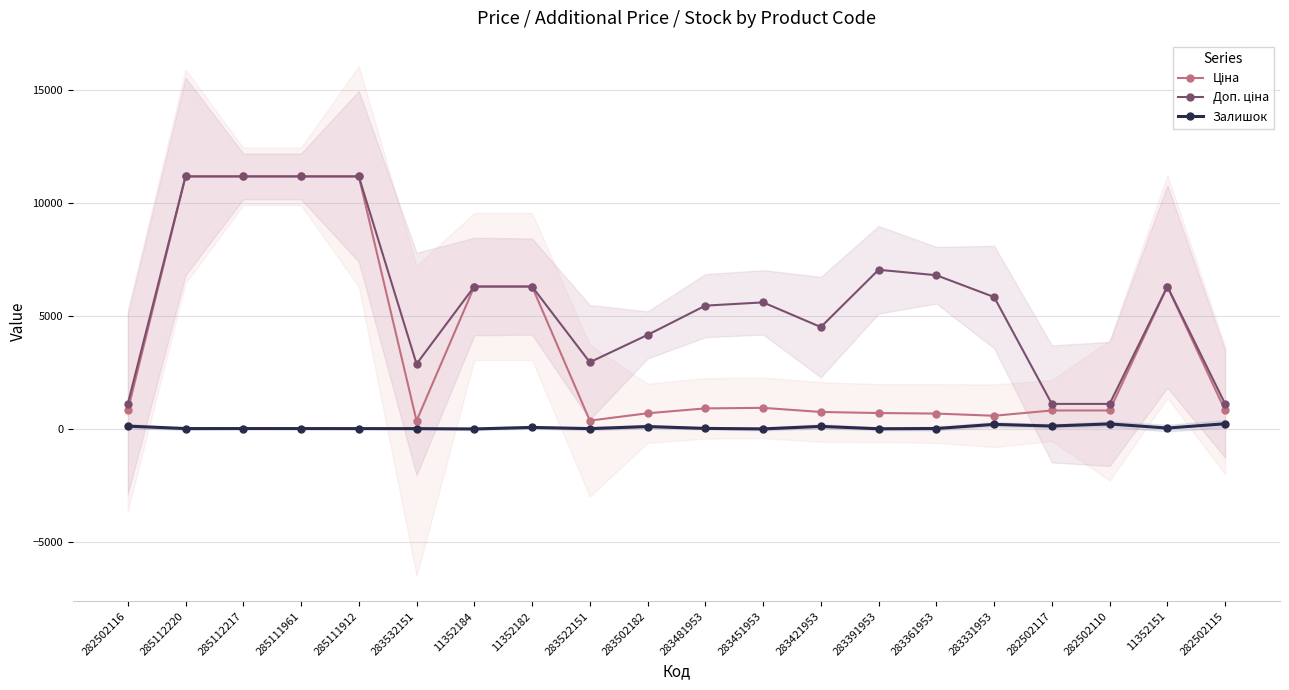

At 282502110, list the series in order from smallest to largest.

Залишок, Ціна, Доп. ціна